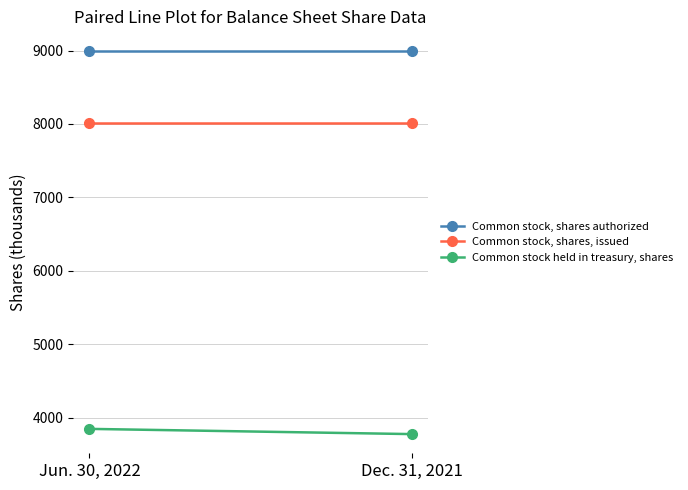

Which category has the highest value across all series?

Jun. 30, 2022